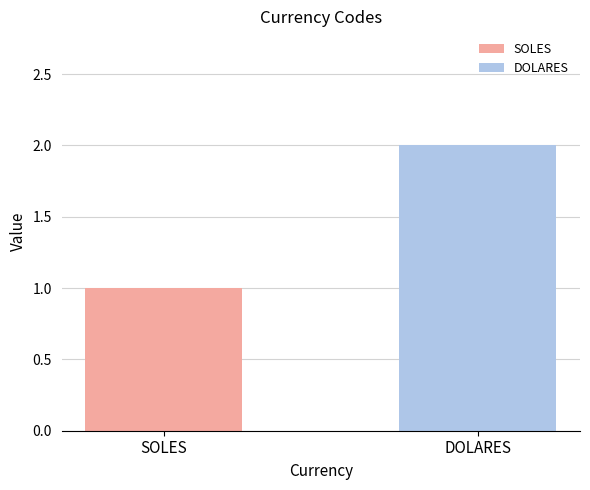

Which series has the largest range (max minus min)?

SOLES